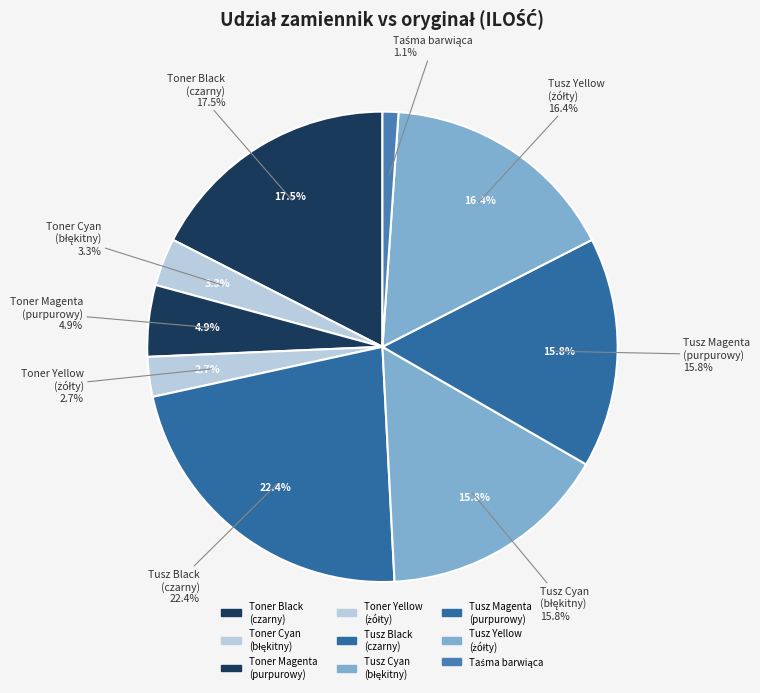

To the nearest percent, what percentage of the pie is oryginał?

2%